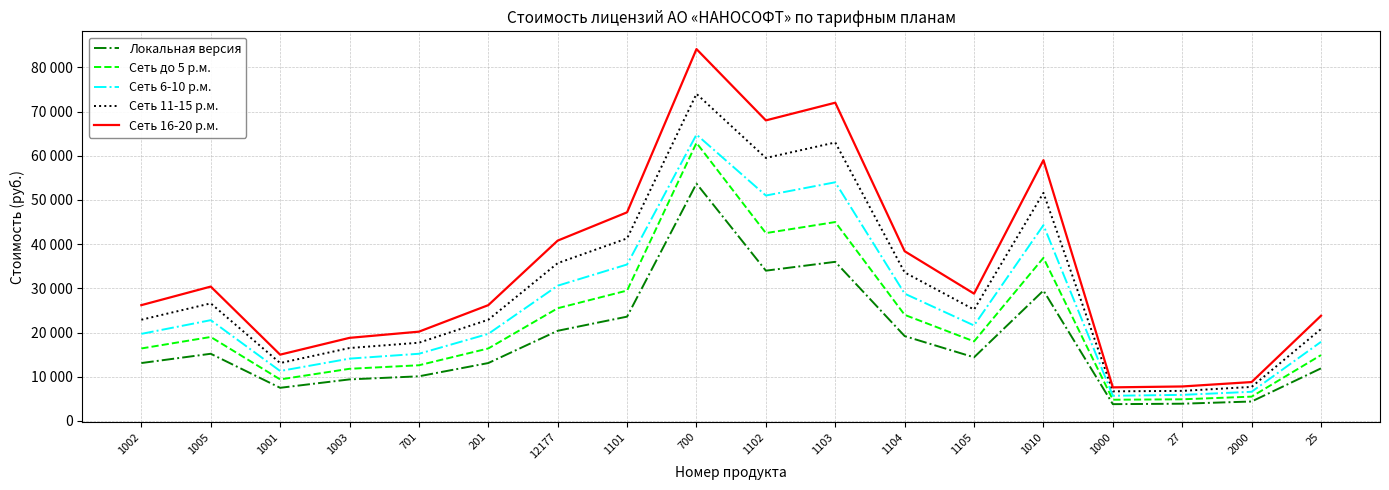

True or false: Сеть до 5 р.м. and Сеть 16-20 р.м. cross at least once.

False